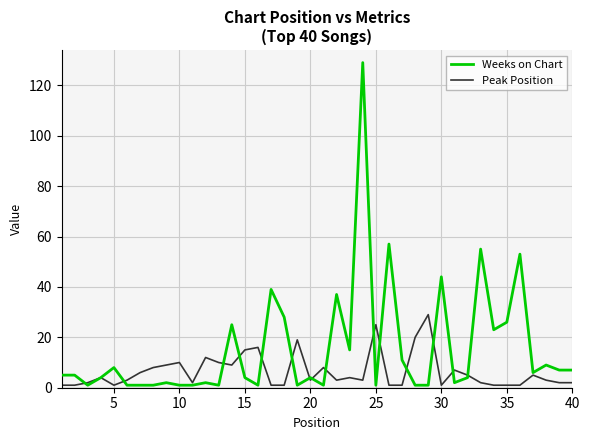

After their last crossing, which series has the higher values: Peak Position or Weeks on Chart?

Weeks on Chart